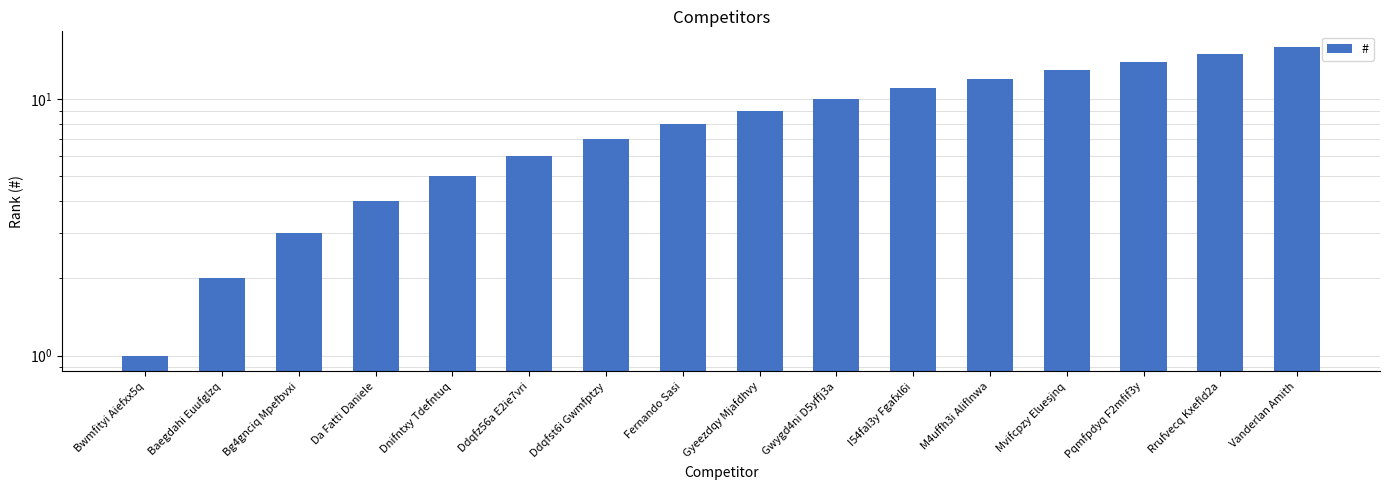

What is the difference between the values at Bg4gnciq Mpefbvxi and Da Fatti Daniele?

1